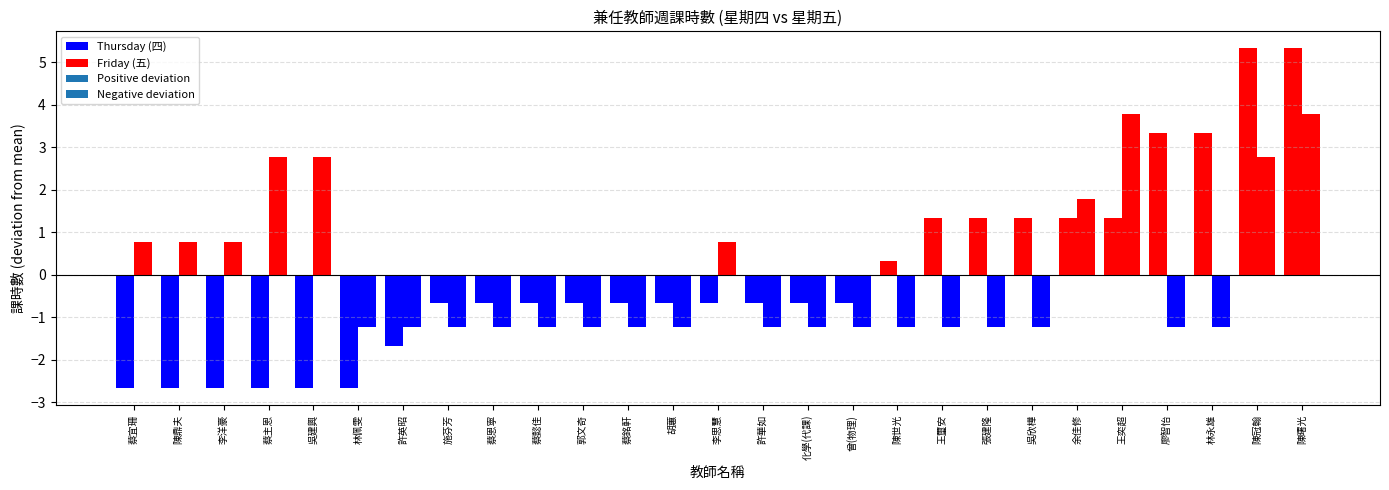

What is the sum of all Thursday (四) values?

72